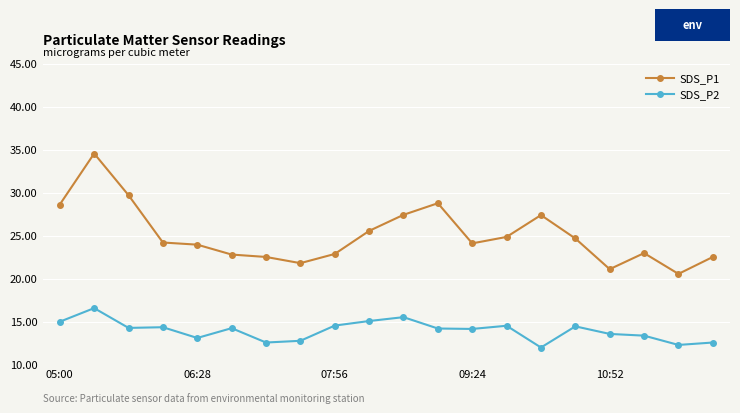

At how many categories does at least one series exceed 16?

20